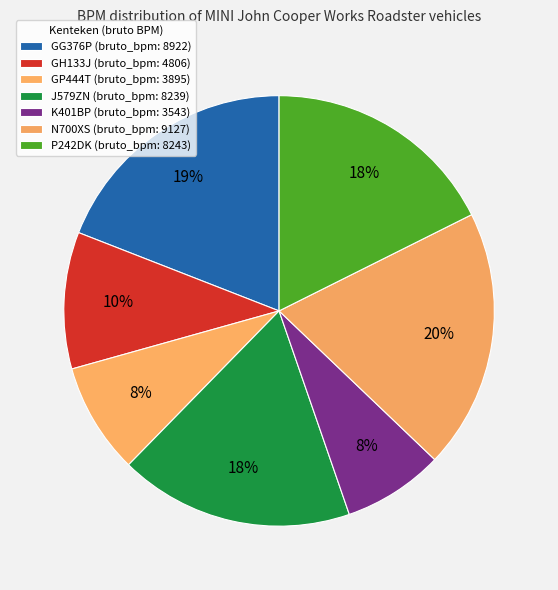

Count the number of slices in the pie.

7